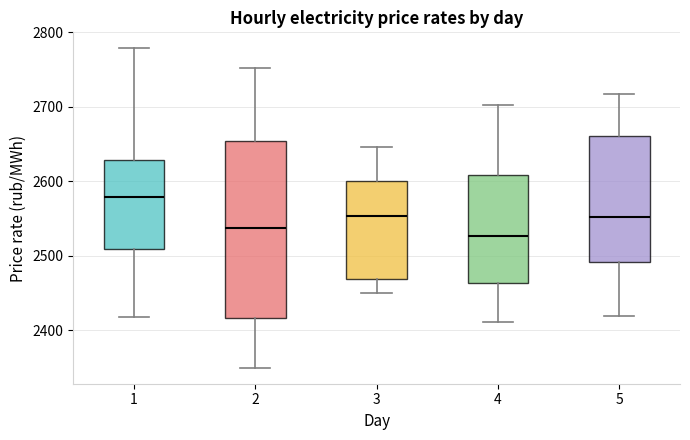

Which box has the lowest median line?

4